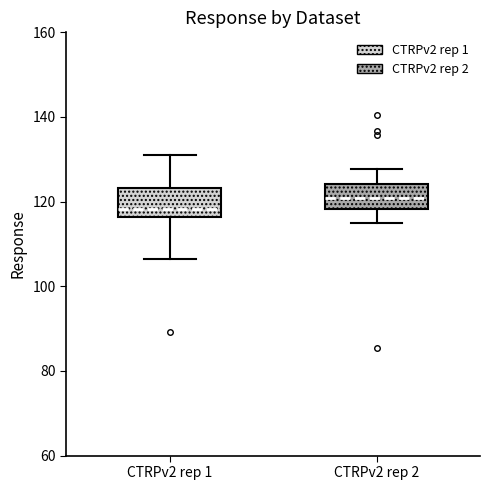

Reading left to right, transcribe this box plot: for each box, give where its median line is, the range the box spans, and where its two whiskers end, as read against the y-axis. The values are not printed on the chart, so give them approximately, as read against the axis.

CTRPv2 rep 1: median 118, box 116 to 124, whiskers 106 to 132
CTRPv2 rep 2: median 120, box 118 to 124, whiskers 114 to 128